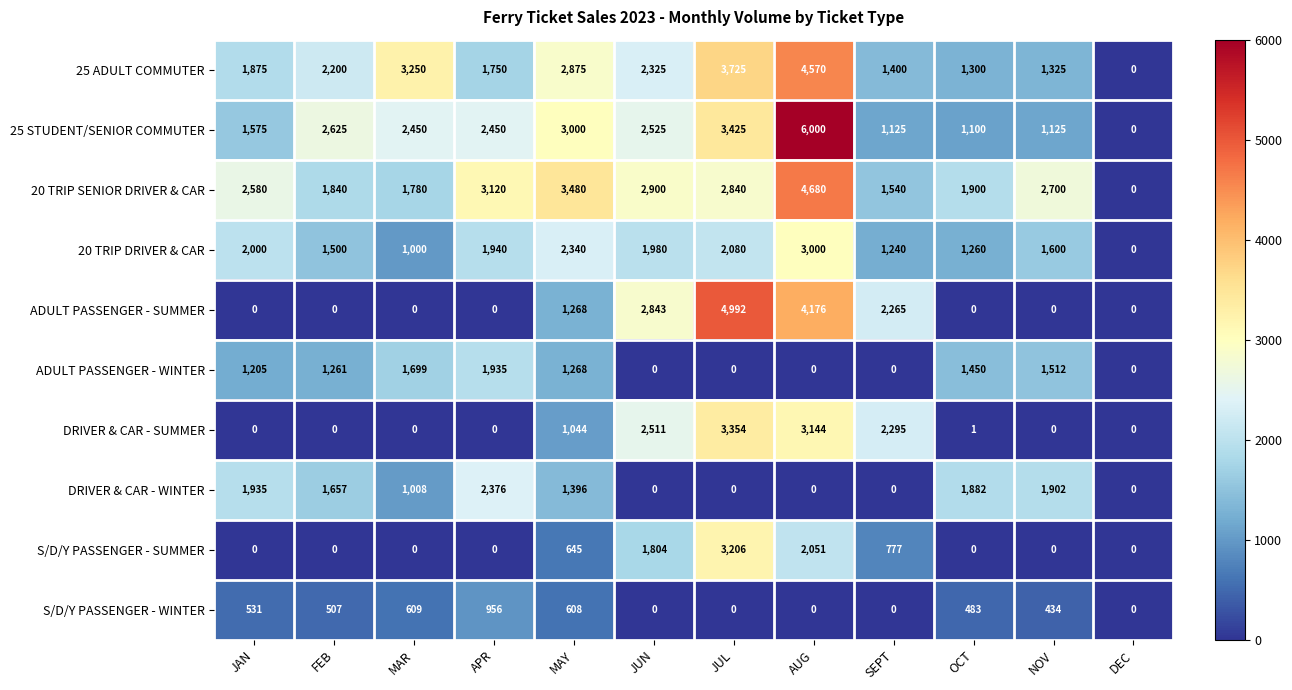

What is the difference between the 25 ADULT COMMUTER values at JUN and AUG?

2245